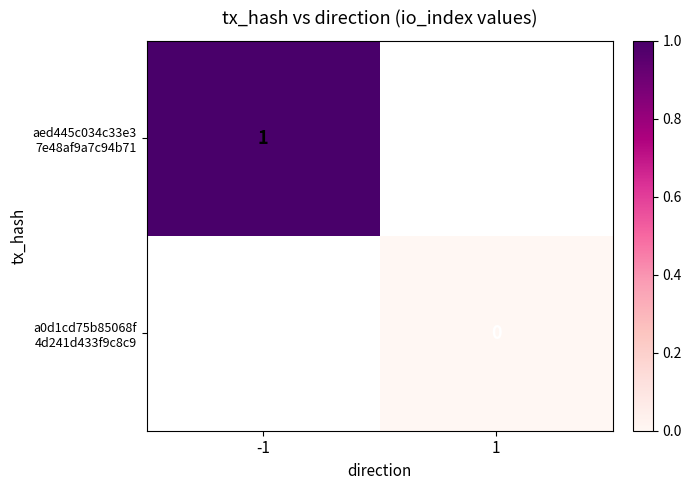

List the series in order of their peak value, highest first.

aed445c034c33e3 7e48af9a7c94b71, a0d1cd75b85068f 4d241d433f9c8c9